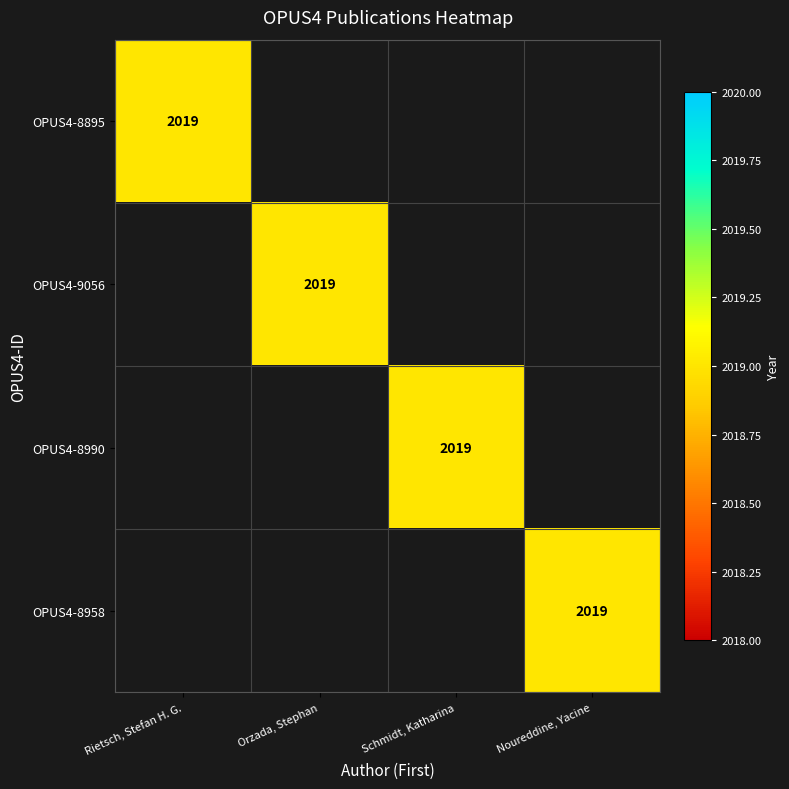

True or false: OPUS4-8990 has a value of 2979 at Schmidt, Katharina.

False